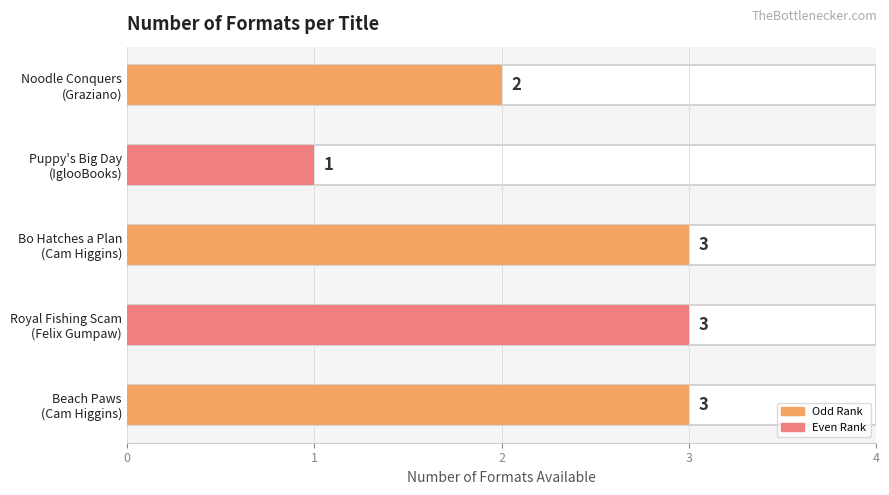

Reading right to left, what are all the values shown in this chart?

2	1	3	3	3